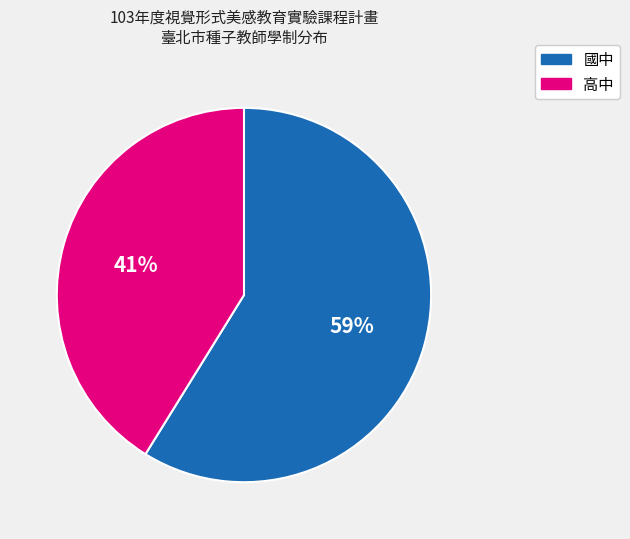

Count the number of slices in the pie.

2